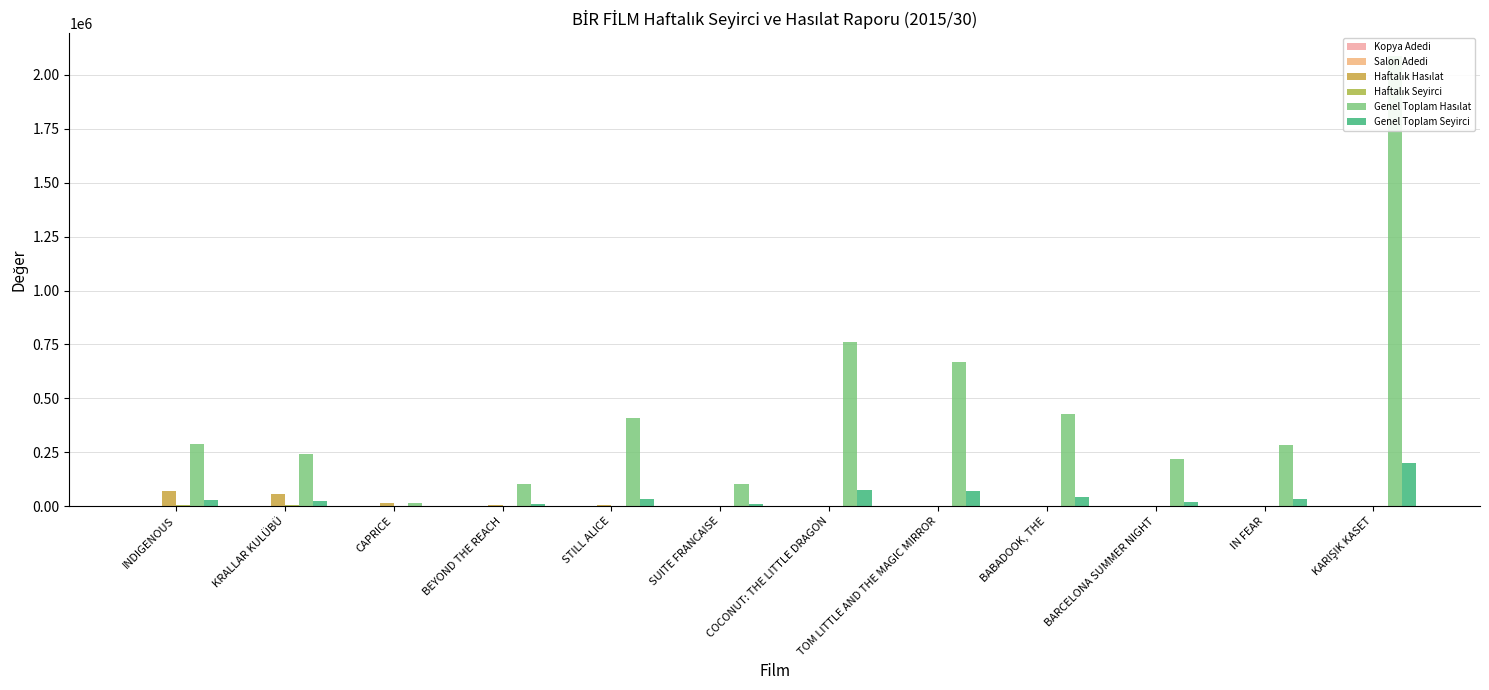

What is the value of the Haftalık Seyirci bar at the 6th from the left?

95.0